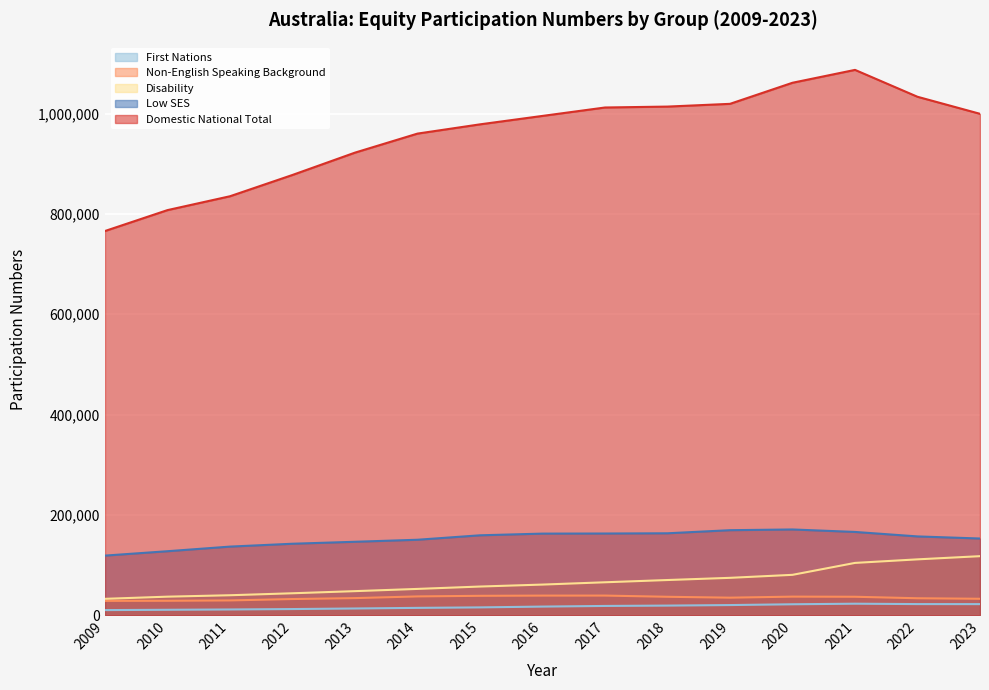

What is the lowest value of the Domestic National Total series?

765945